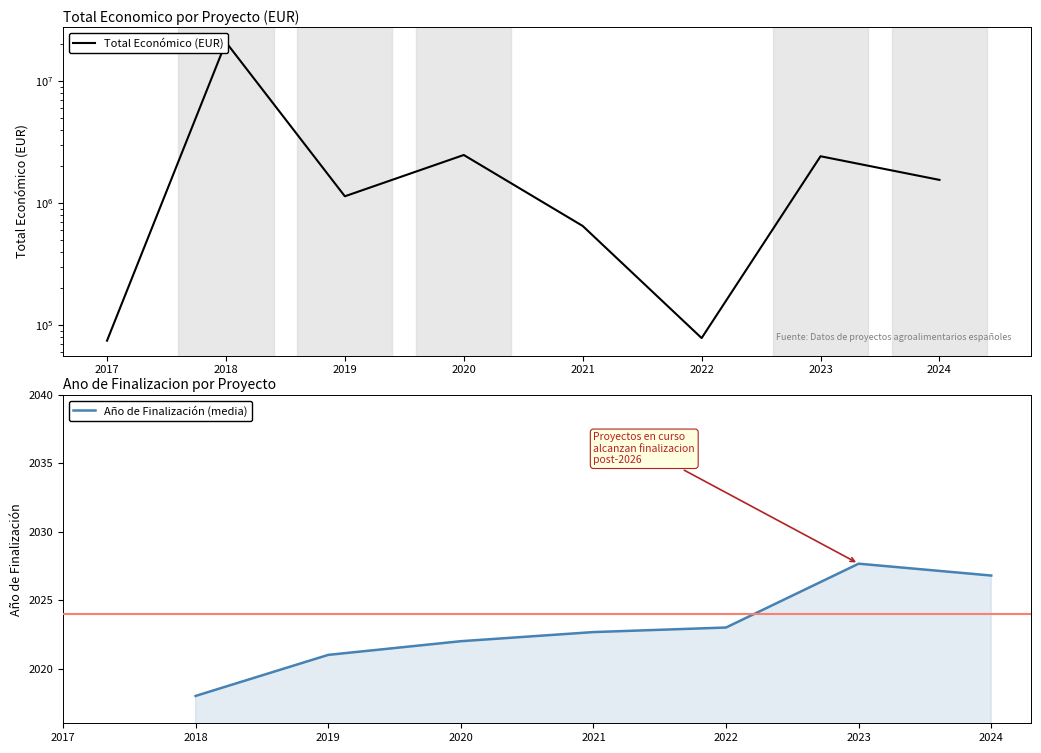

The Total Económico (EUR) series shows 78405.0 at 2022. True or false?

True